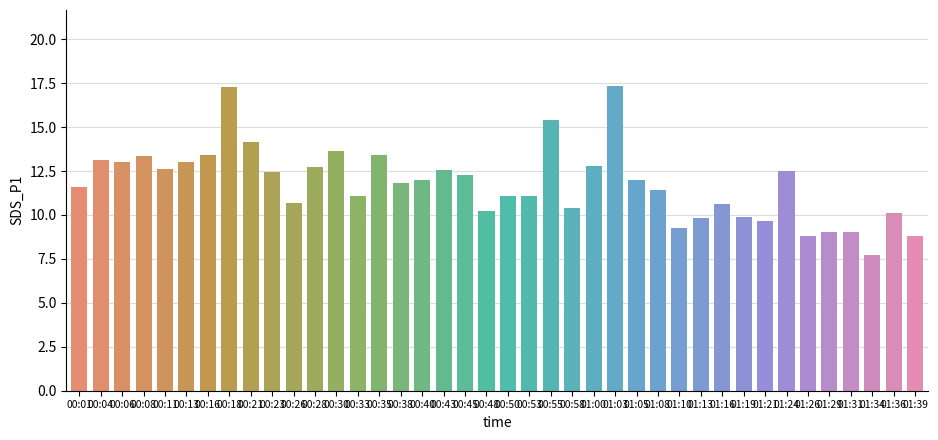

What is the difference between the second highest and second lowest values?

8.5